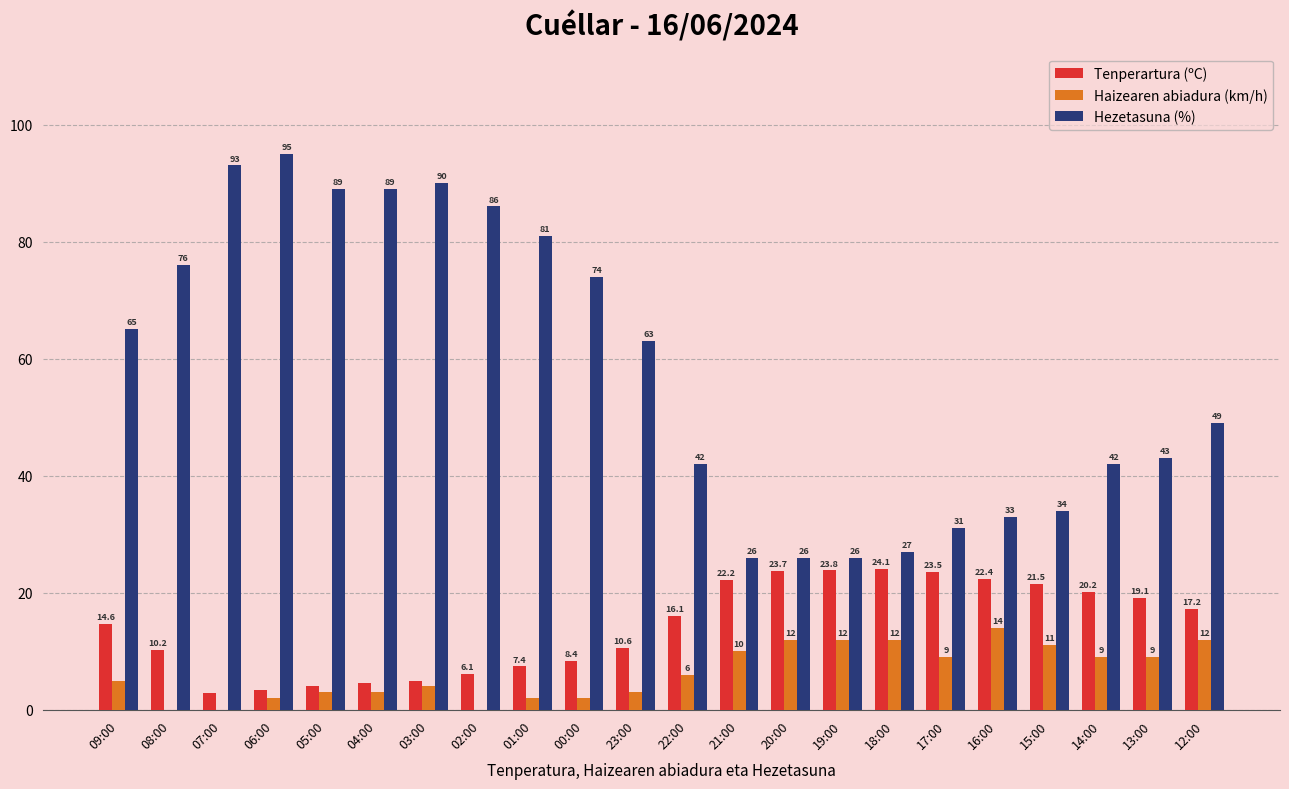

Between 06:00 and 16:00, which series saw the biggest shift?

Hezetasuna (%)